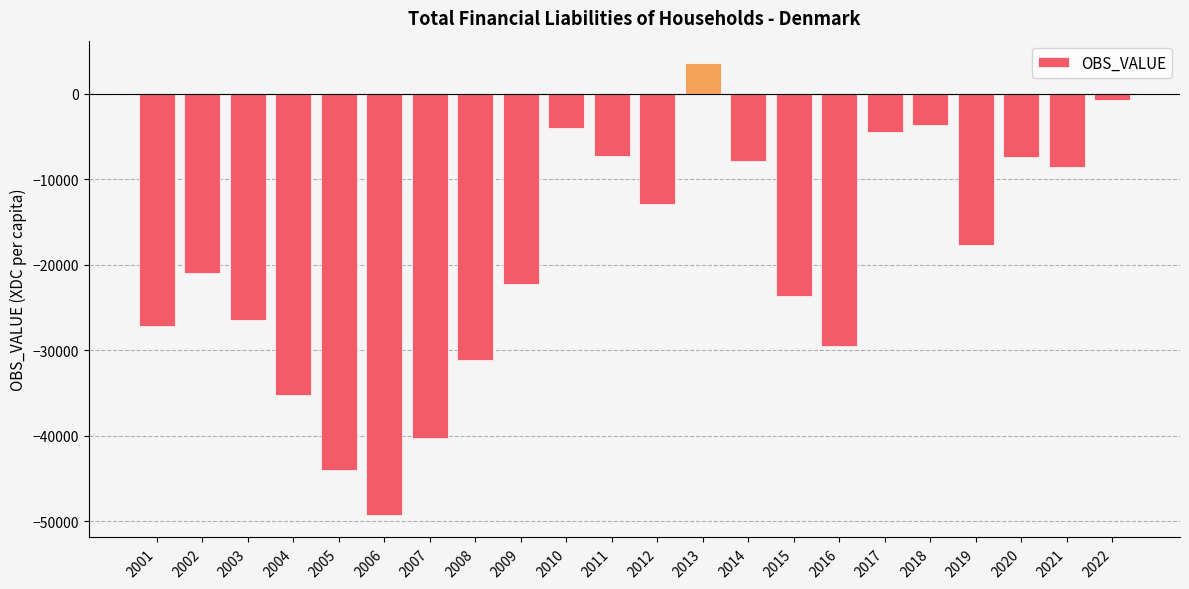

What is the difference between the values at 2018 and 2017?

725.2